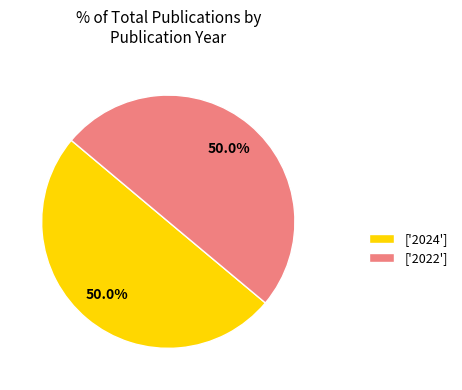

What is the ratio of the value at ['2024'] to the value at ['2022']?

1.0